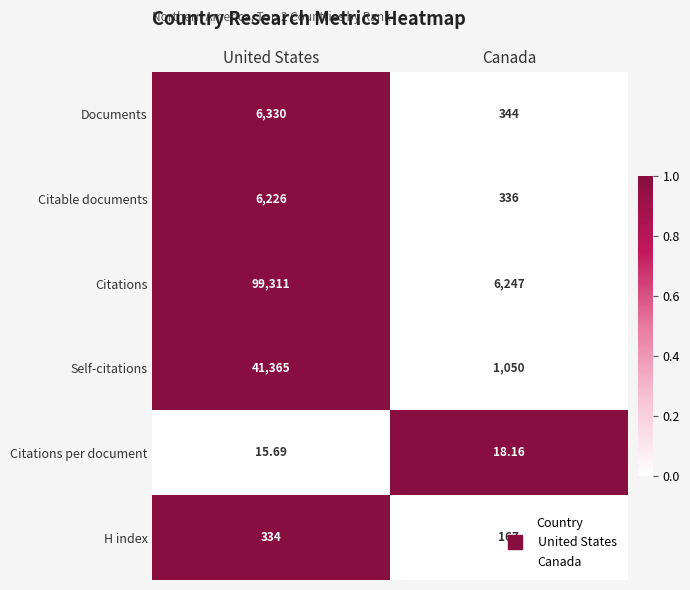

Which series has the largest range (max minus min)?

Citations